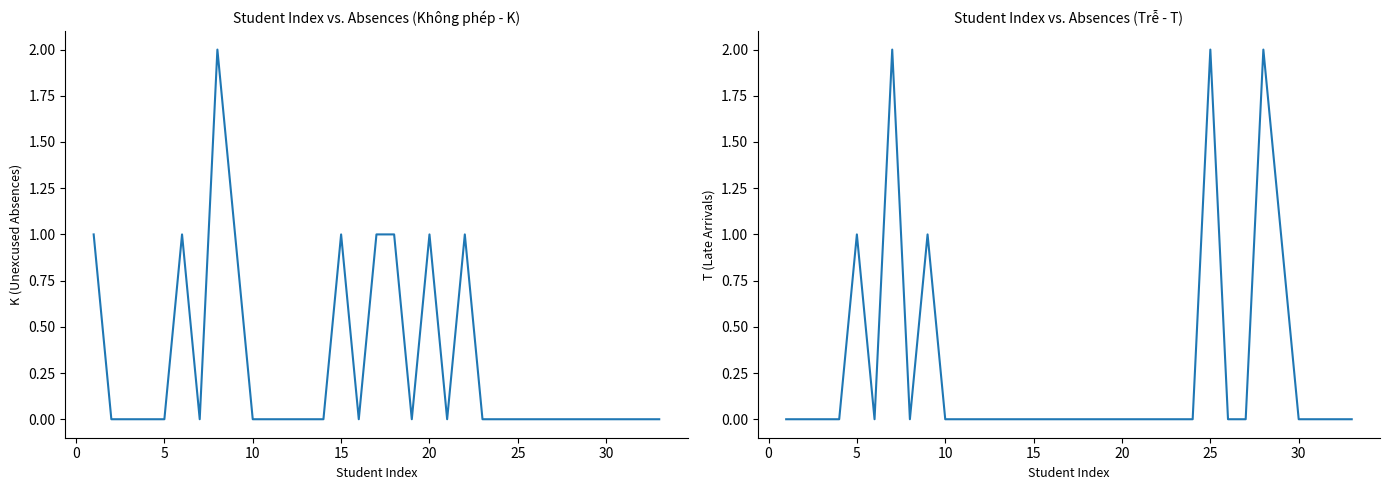

How many lines are shown in the chart?

2